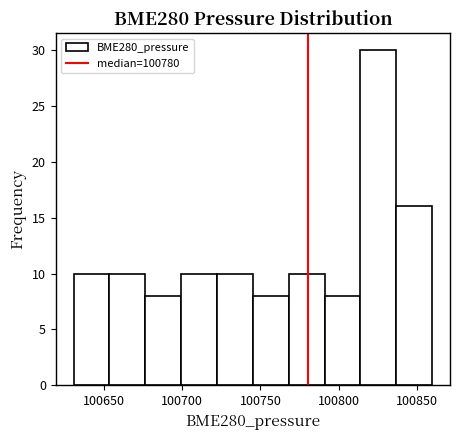

Reading left to right, transcribe this chart: for each bar, give the range it covers on the x-axis and its height. Neither the bar edges nor the heights are printed on the chart, so give them approximately, as read against the axes.

100630 to 100655: 10
100655 to 100675: 10
100675 to 100700: 8
100700 to 100720: 10
100720 to 100745: 10
100745 to 100770: 8
100770 to 100790: 10
100790 to 100815: 8
100815 to 100835: 30
100835 to 100860: 16